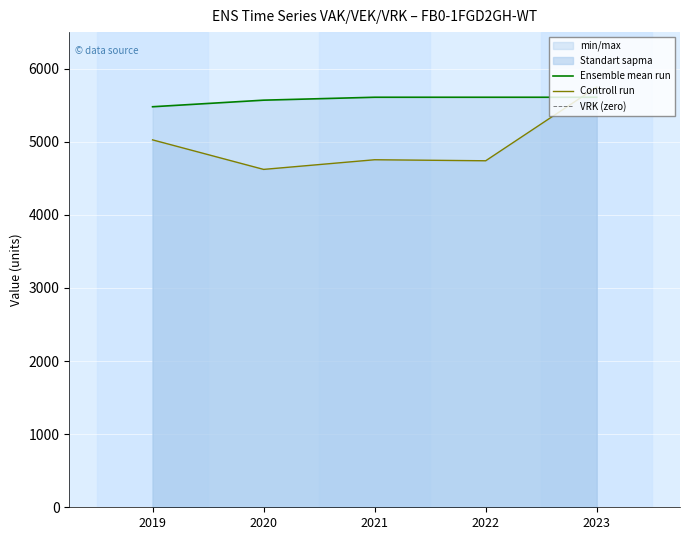

Rank the series at 2021 from lowest to highest value.

VRK (zero), Controll run, Ensemble mean run